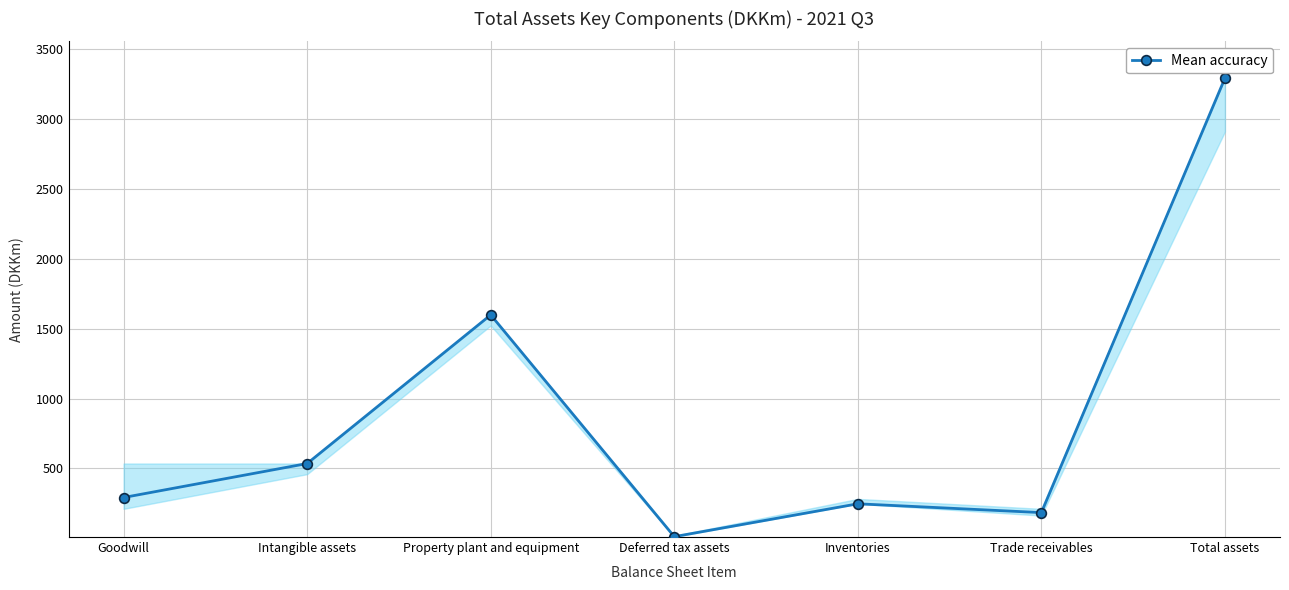

What is the difference between the maximum and minimum values?

3279